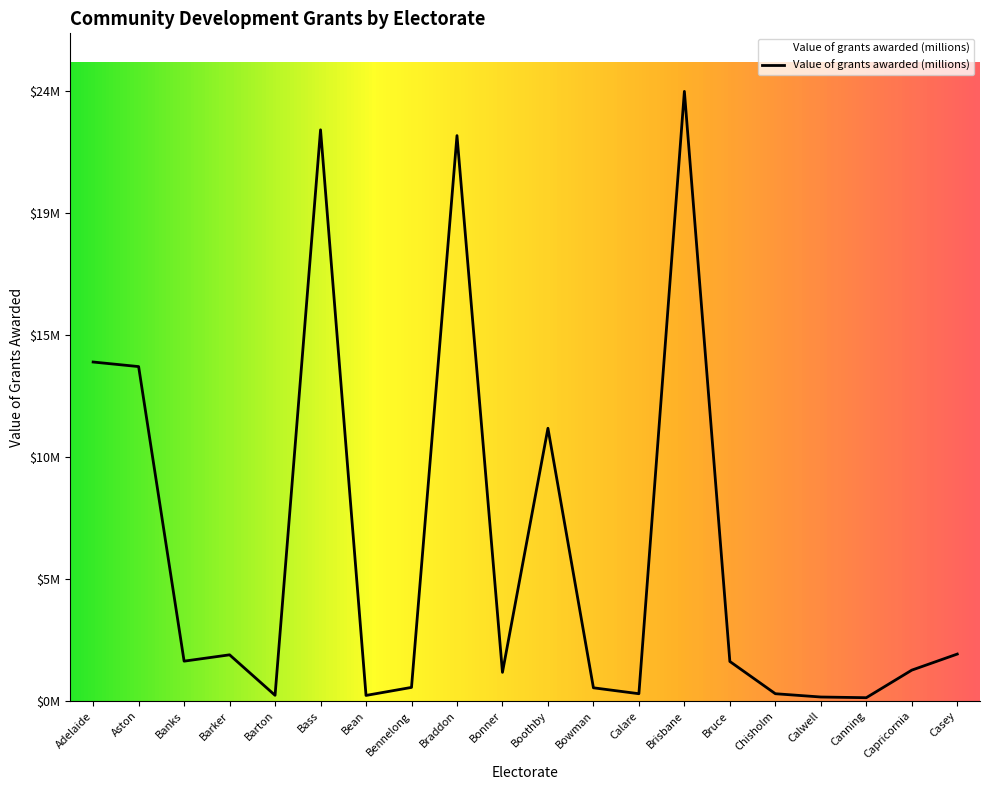

At which label is the value closest to 12221352?

Aston